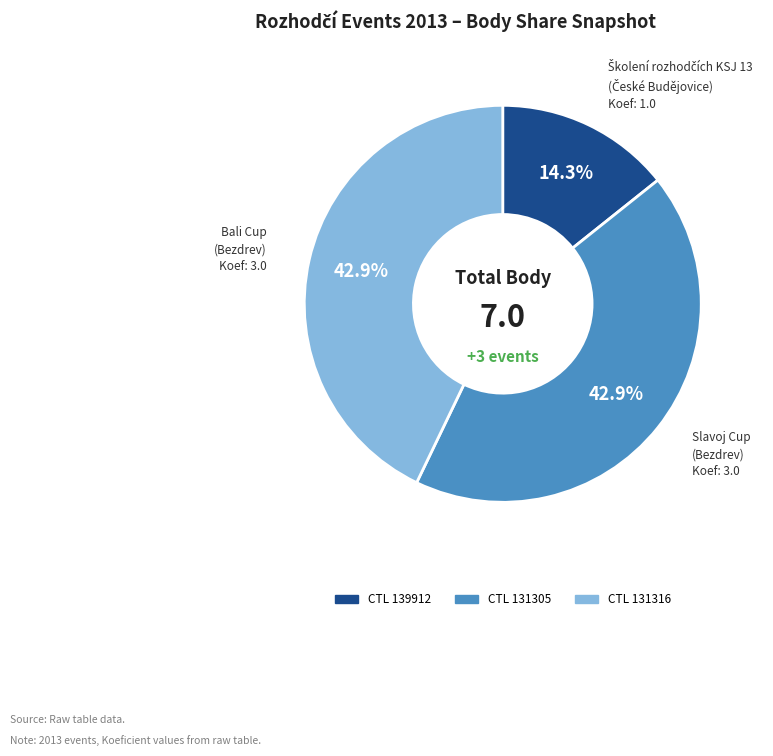

How many slices are in this pie chart?

3